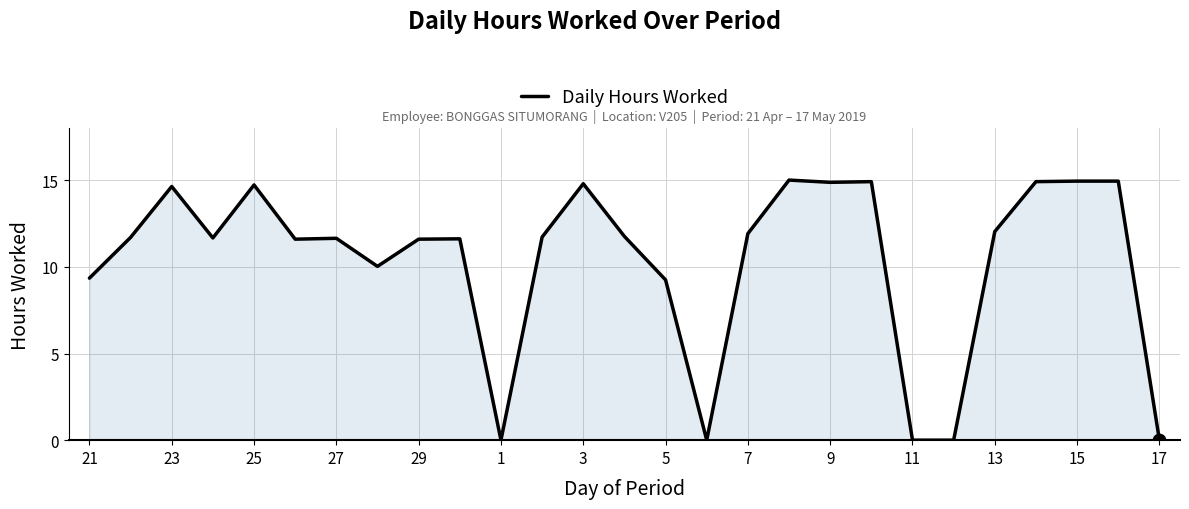

What is the maximum value shown in the chart?

15.0